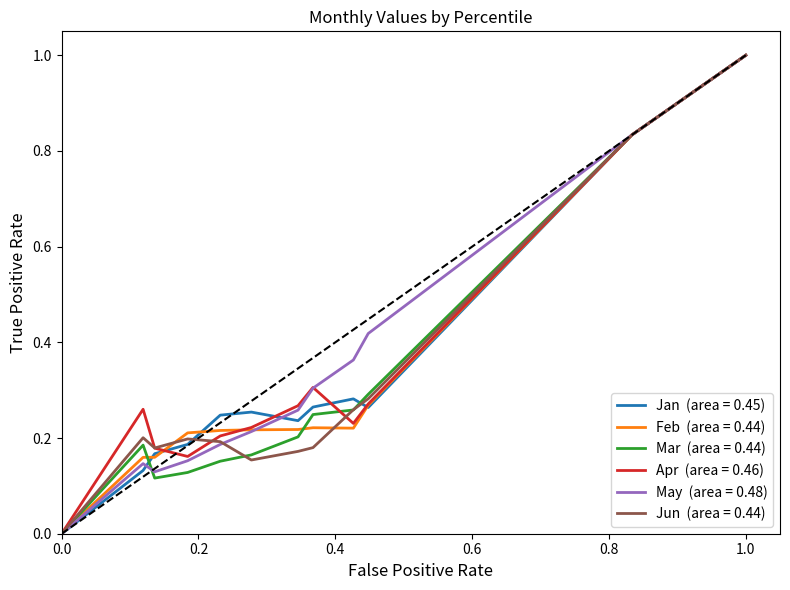

What is the greatest value displayed?

1.0